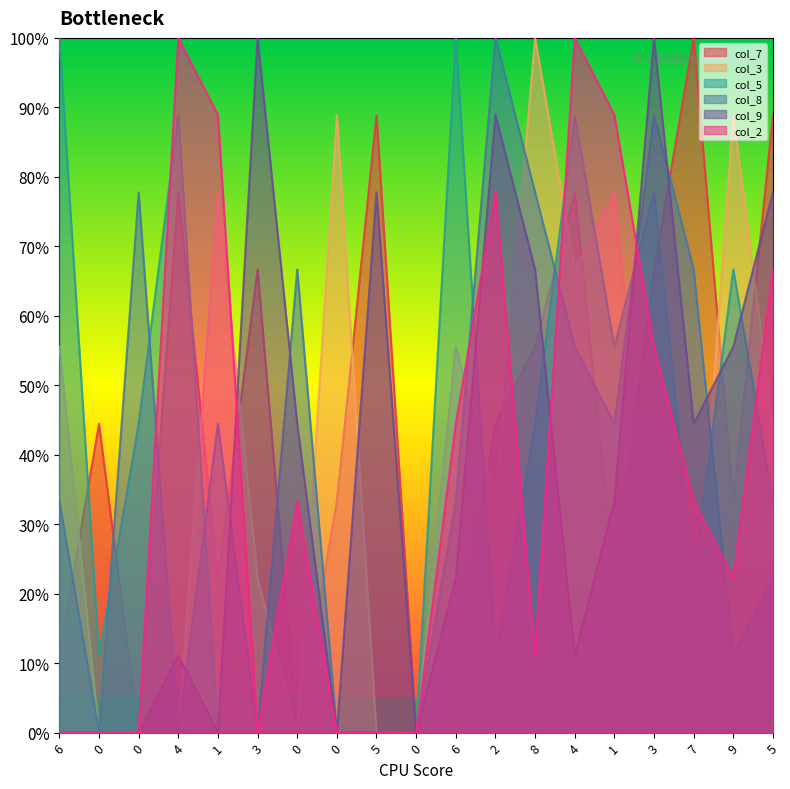

How many positive values does the col_7 series have?

16